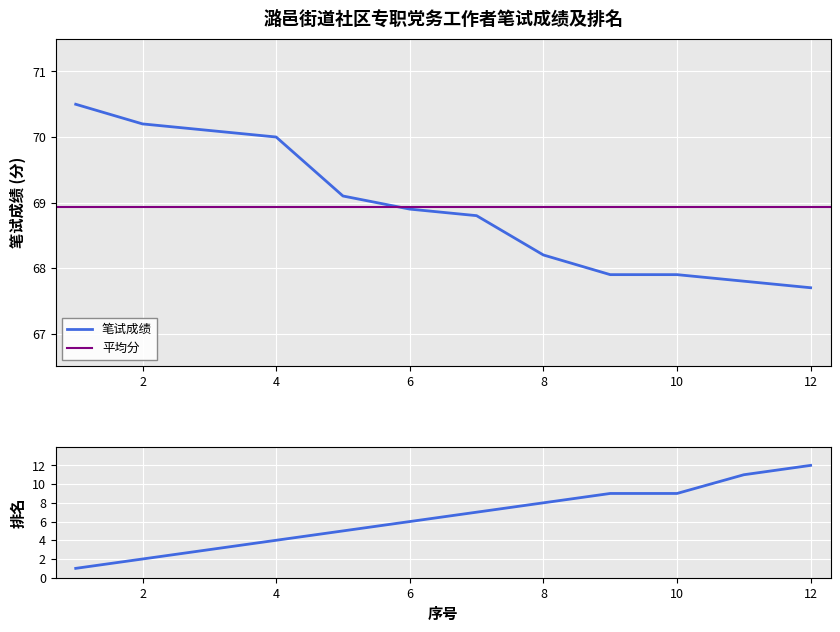

What is the difference between the maximum and minimum values in the 笔试成绩 series?

2.8